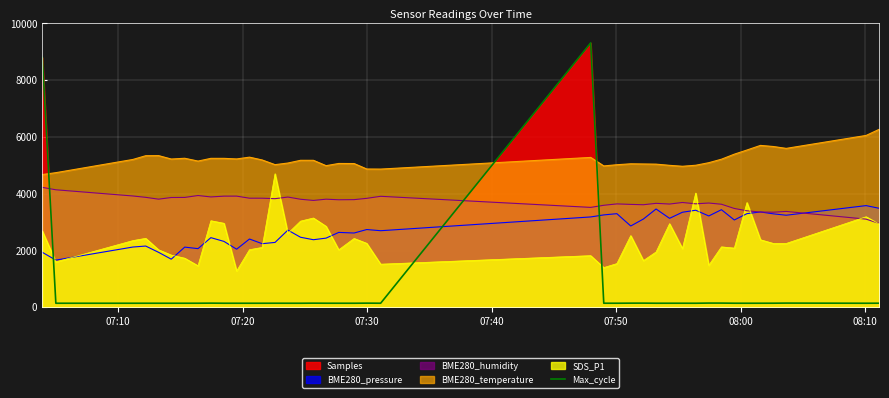

How many data points does each series have?

40